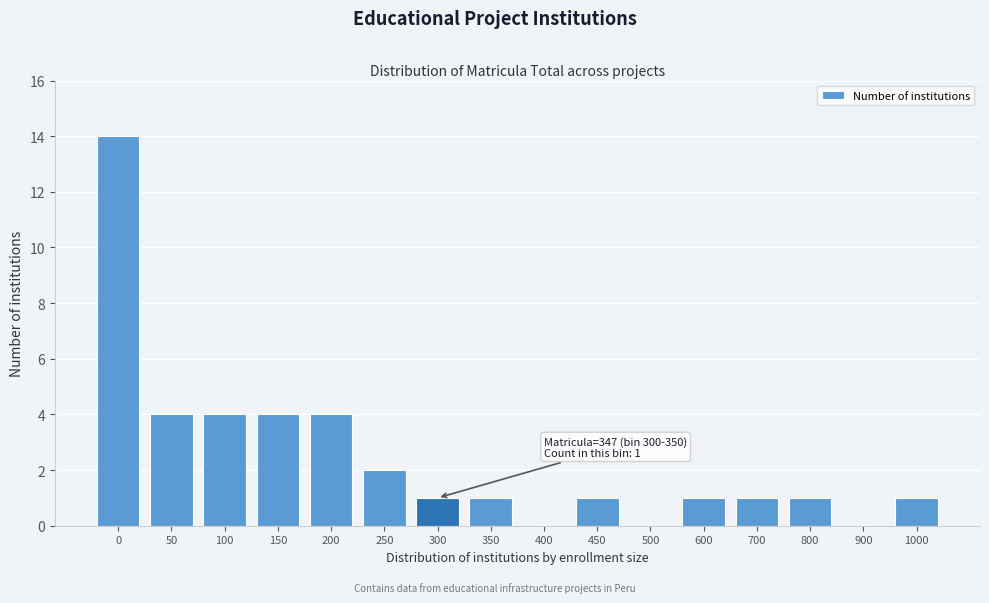

Reading right to left, transcribe all the data shown in this chart.

1000=1	900=0	800=1	700=1	600=1	500=0	450=1	400=0	350=1	300=1	250=2	200=4	150=4	100=4	50=4	0=14